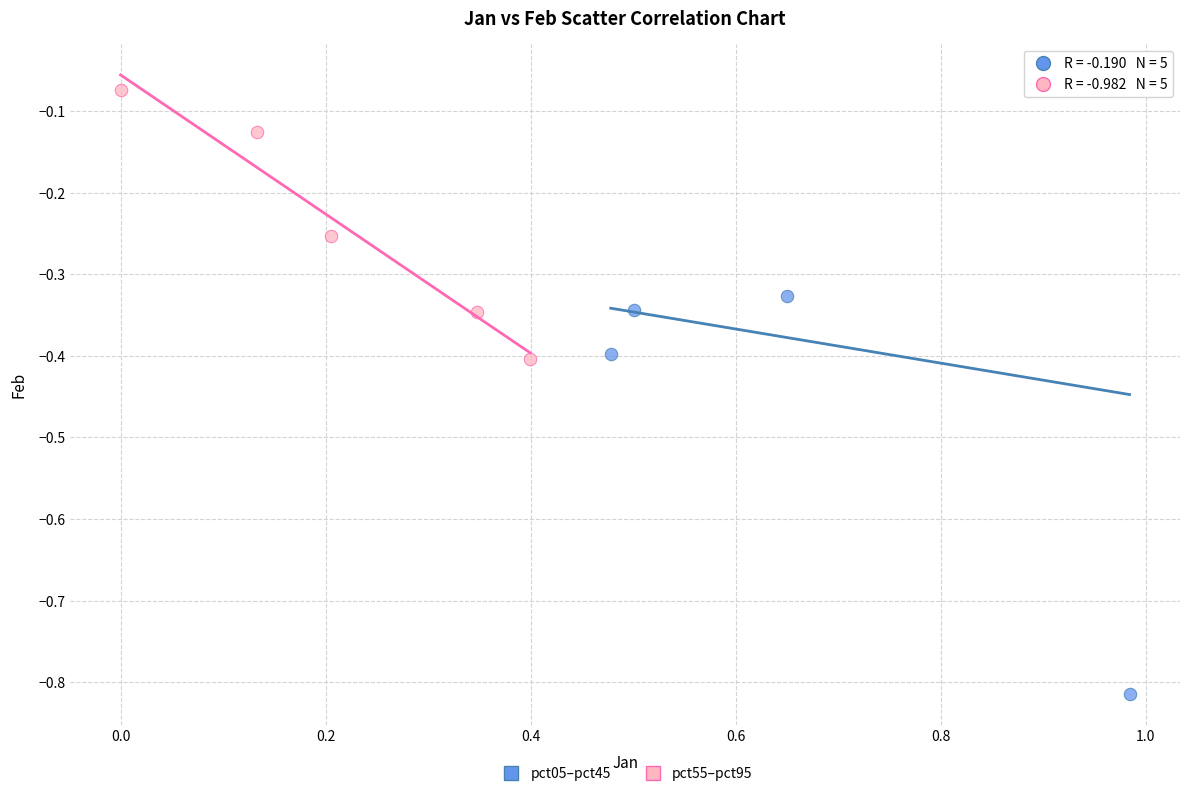

Which series contains the lowest Y value?

pct05–pct45